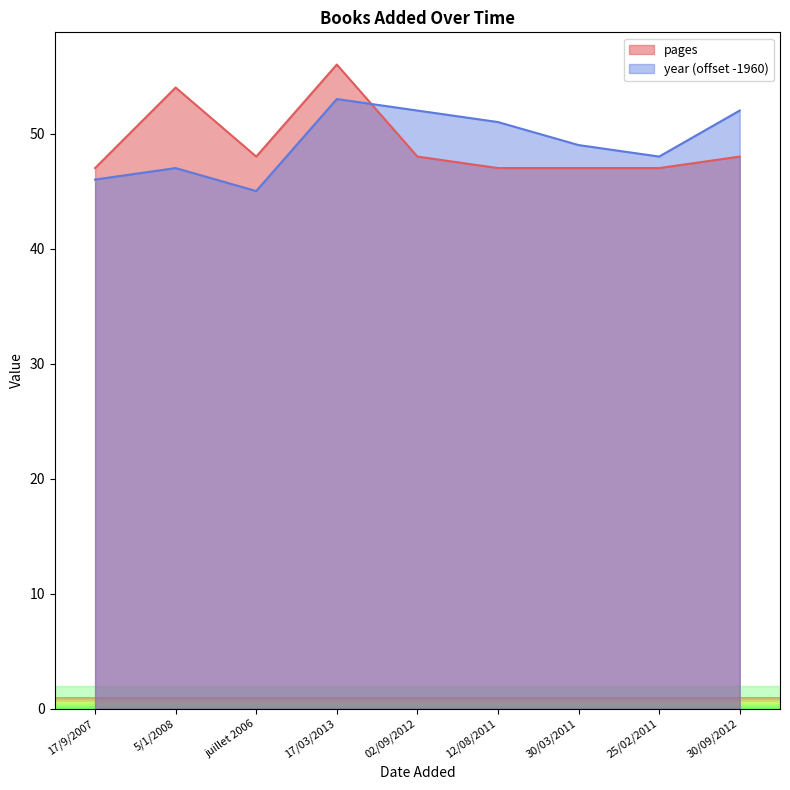

What position from the left is 12/08/2011?

6